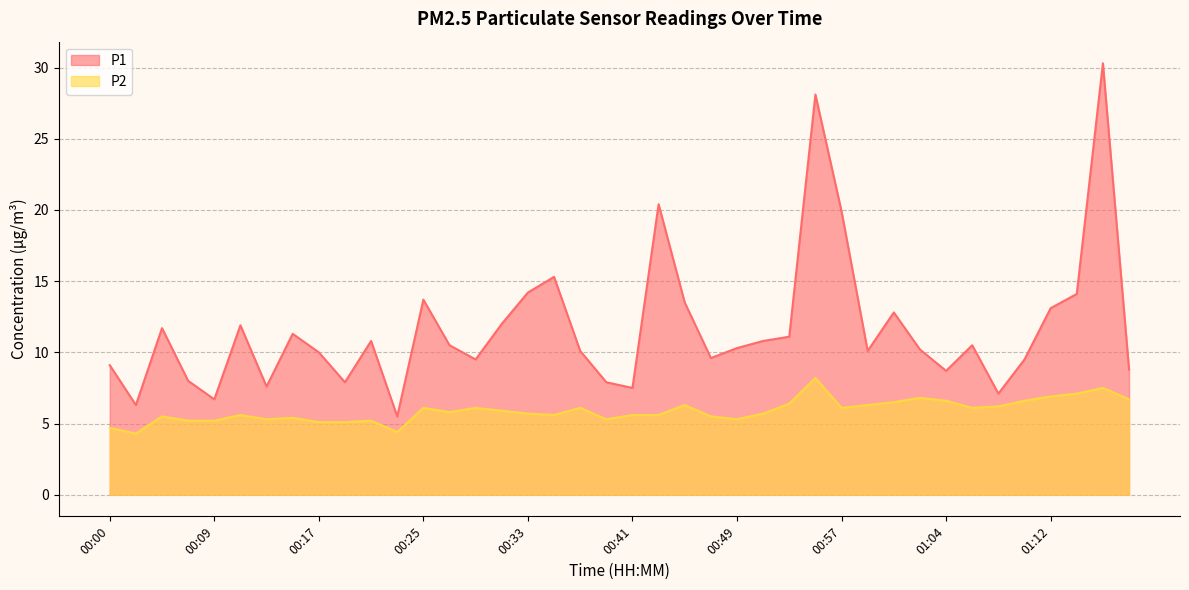

At which category does P1 reach its first local peak?

00:03